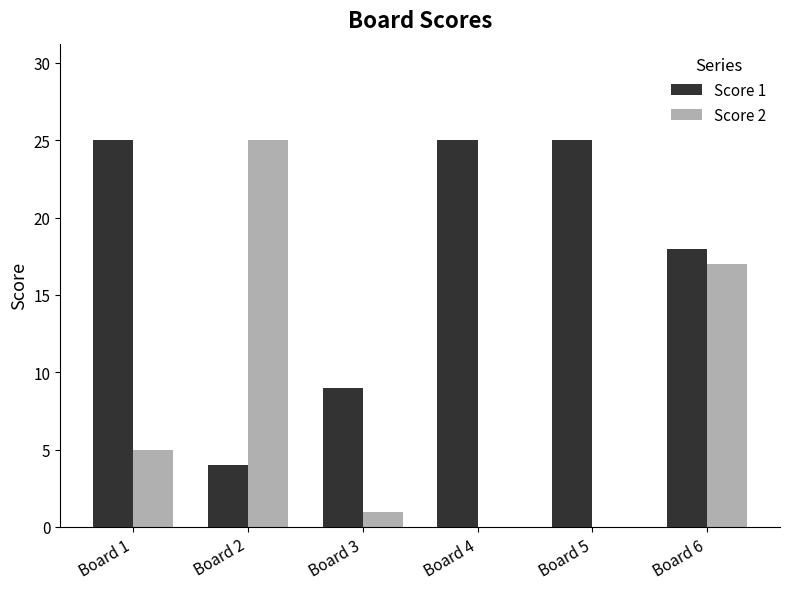

Which series changed the most between Board 3 and Board 4?

Score 1